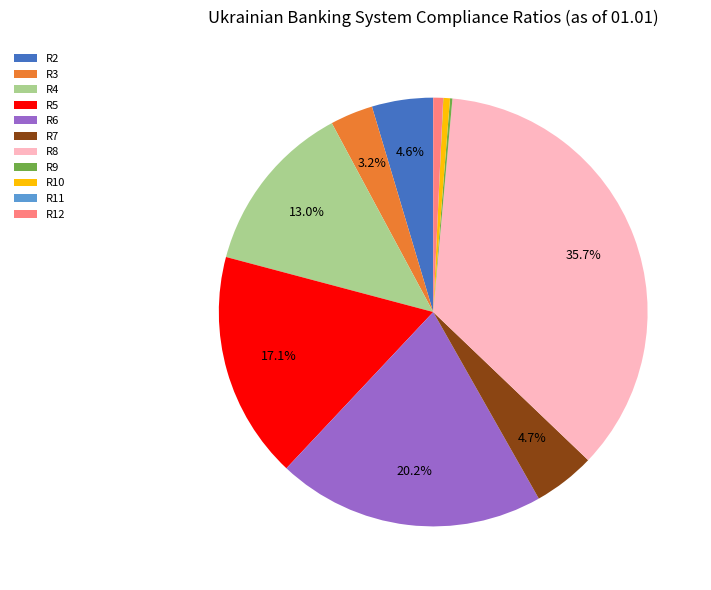

What portion of the pie excludes R4?

87.0%